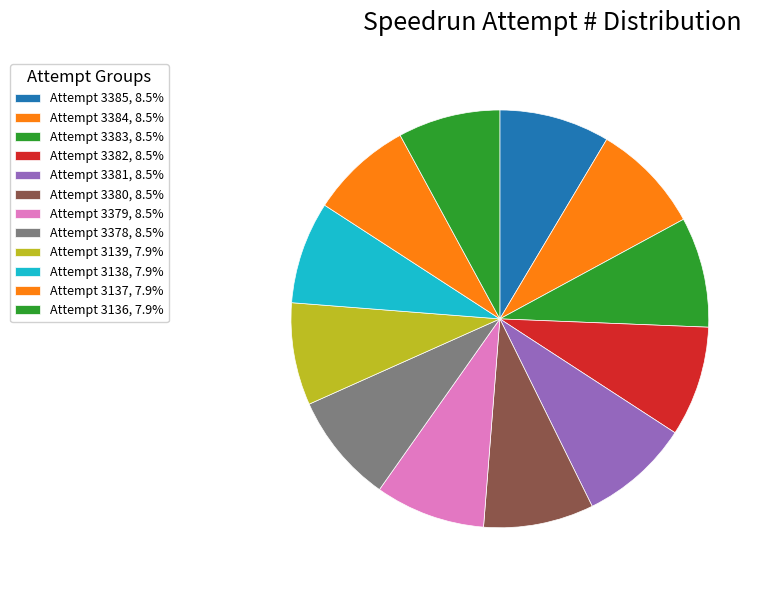

The Attempt 3139 slice represents 1% of the pie. True or false?

False